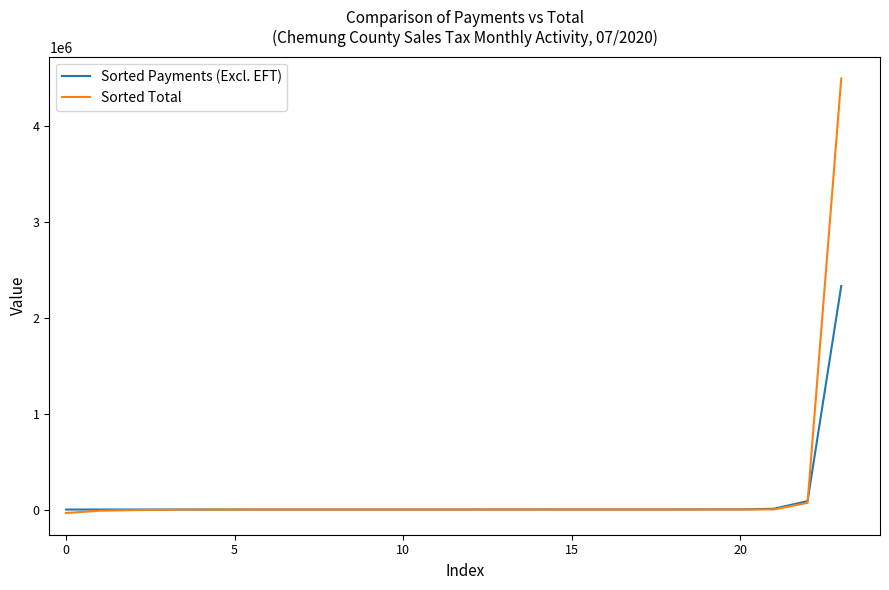

Which series has the widest spread of values?

Sorted Total